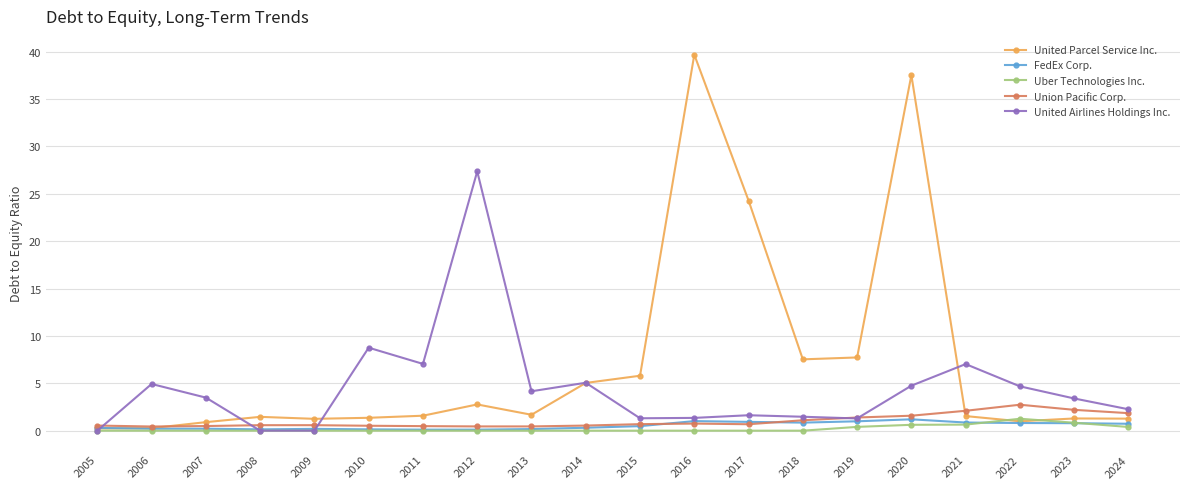

Between 2017 and 2018, which series saw the biggest shift?

United Parcel Service Inc.